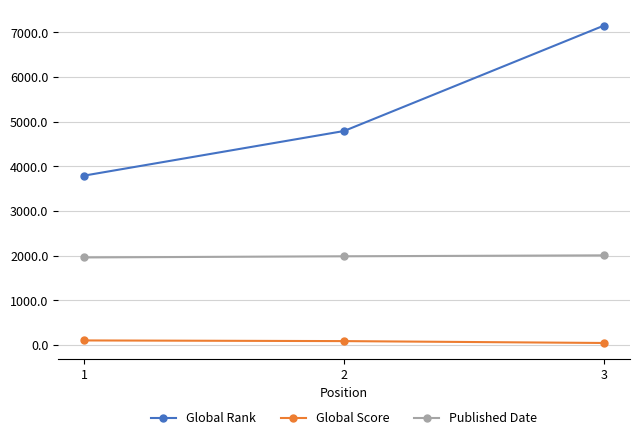

What is the maximum value shown in the chart?

7152